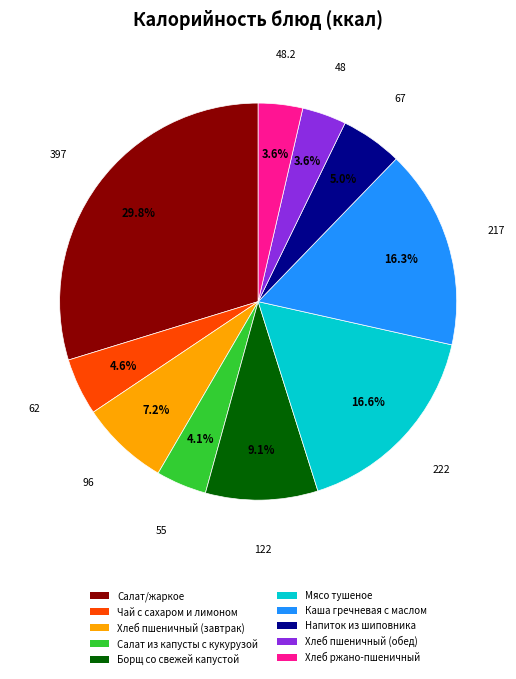

Is the sum of Борщ со свежей капустой and Мясо тушеное greater than half?

No